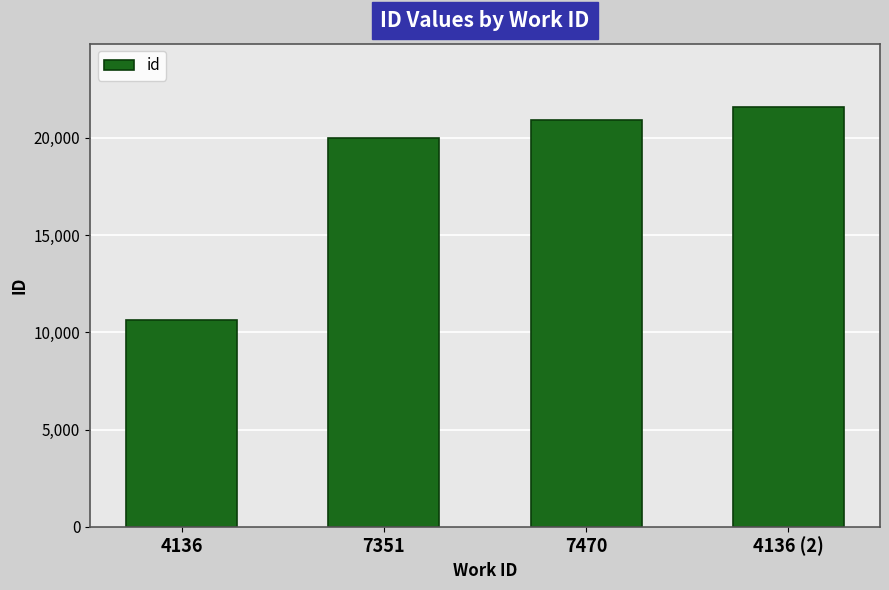

Reading left to right, extract all data points from this chart.

10623	20004	20899	21598